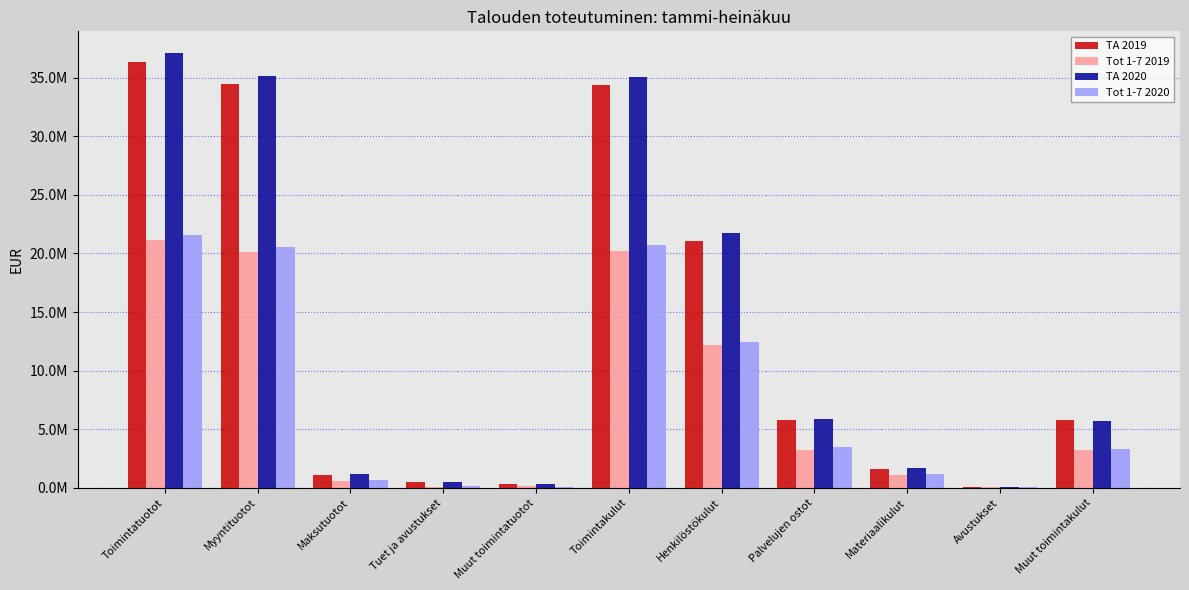

What is the minimum value for Tot 1-7 2020?

67147.8